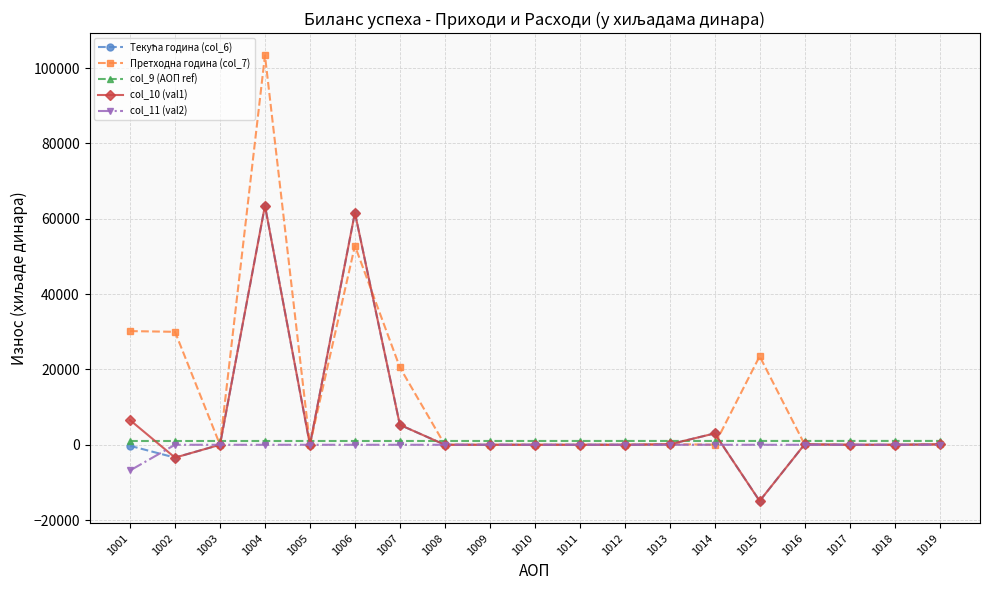

What is the difference between the maximum and minimum values in the col_10 (val1) series?

78387